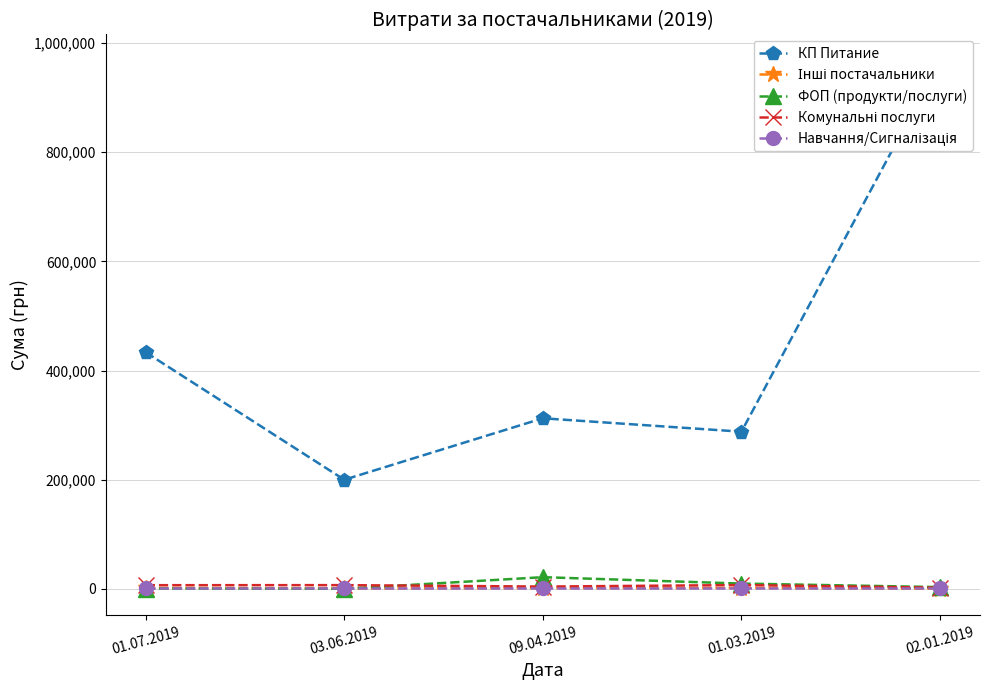

Reading left to right, transcribe all the data shown in this chart.

КП Питание: 433414.4	199887.6	312517.0	287938.8	967487.5
Інші постачальники: 1560.0	605.0	1234.5	1500.0	237.1
ФОП (продукти/послуги): 544.0	101.2	21317.0	9605.0	3120.0
Комунальні послуги: 6622.2	6715.0	4095.0	6863.2	1979.0
Навчання/Сигналізація: 1168.8	1168.8	1168.8	1168.8	1168.8